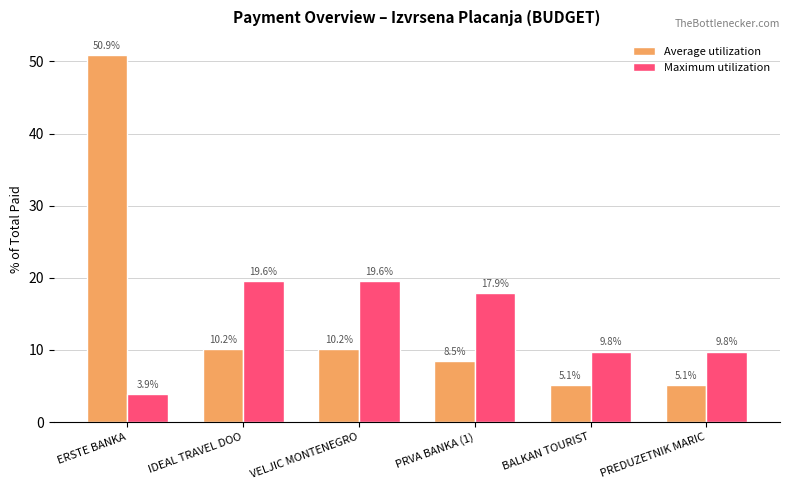

Which series has the largest range (max minus min)?

Average utilization